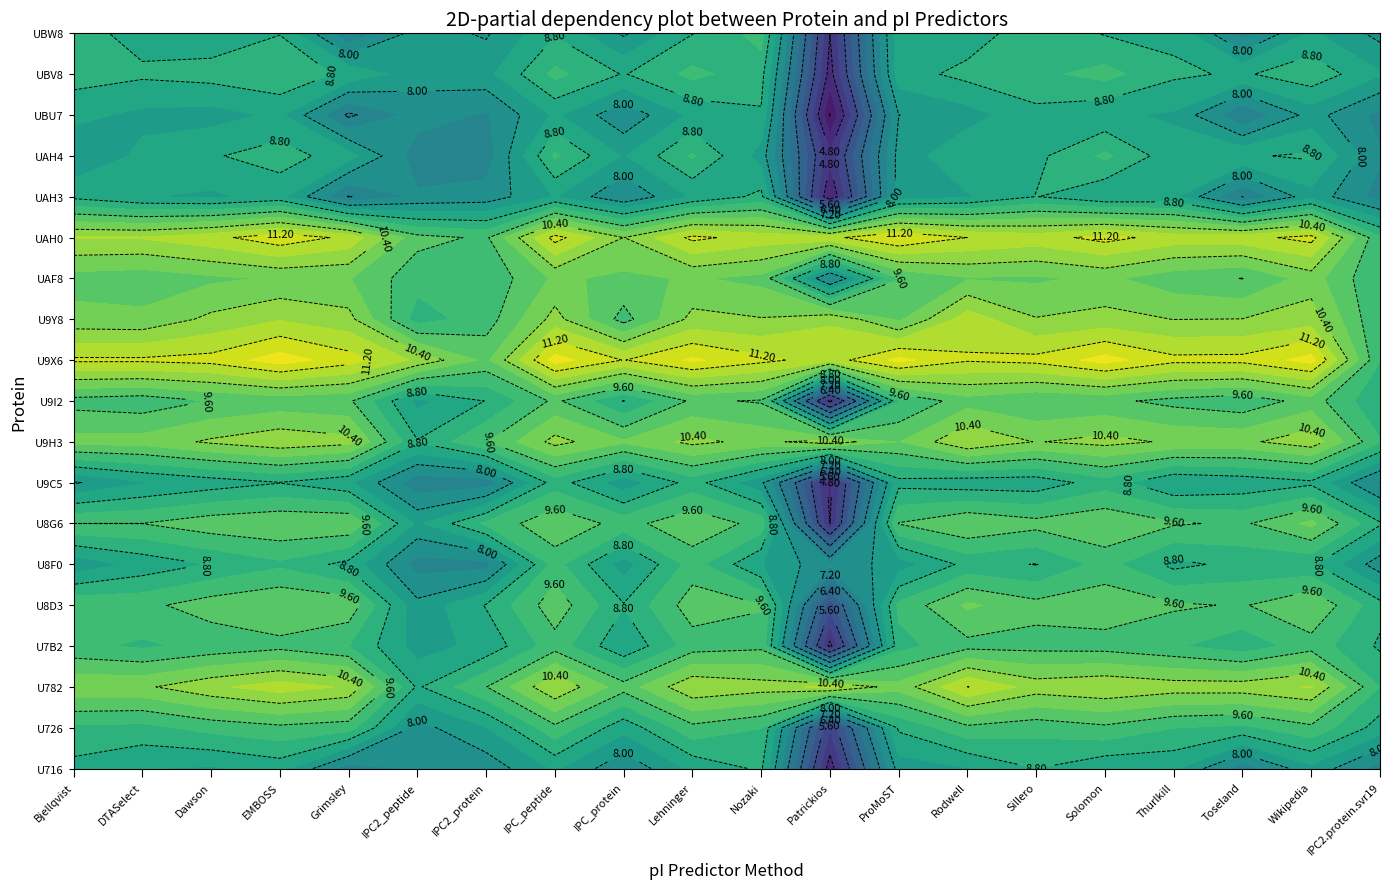

What is the difference between the maximum and minimum values in the tr|A0A5Q2U782 series?

2.5